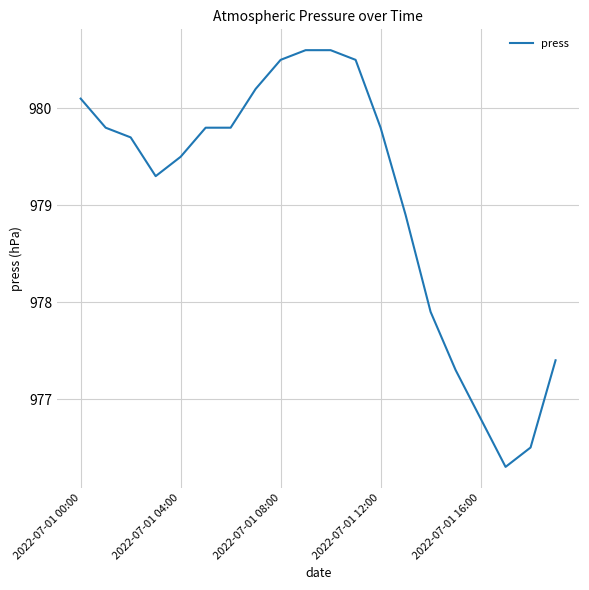

What is the minimum value shown in the chart?

976.3